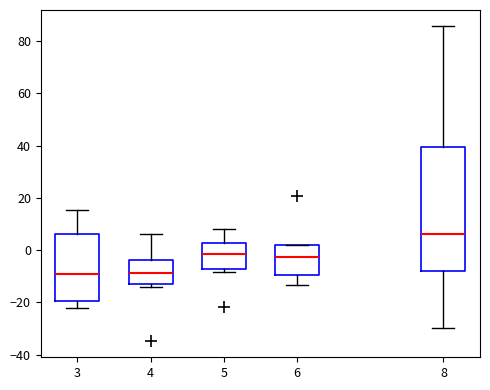

Which box is the tallest, from its lower edge to its upper edge?

8